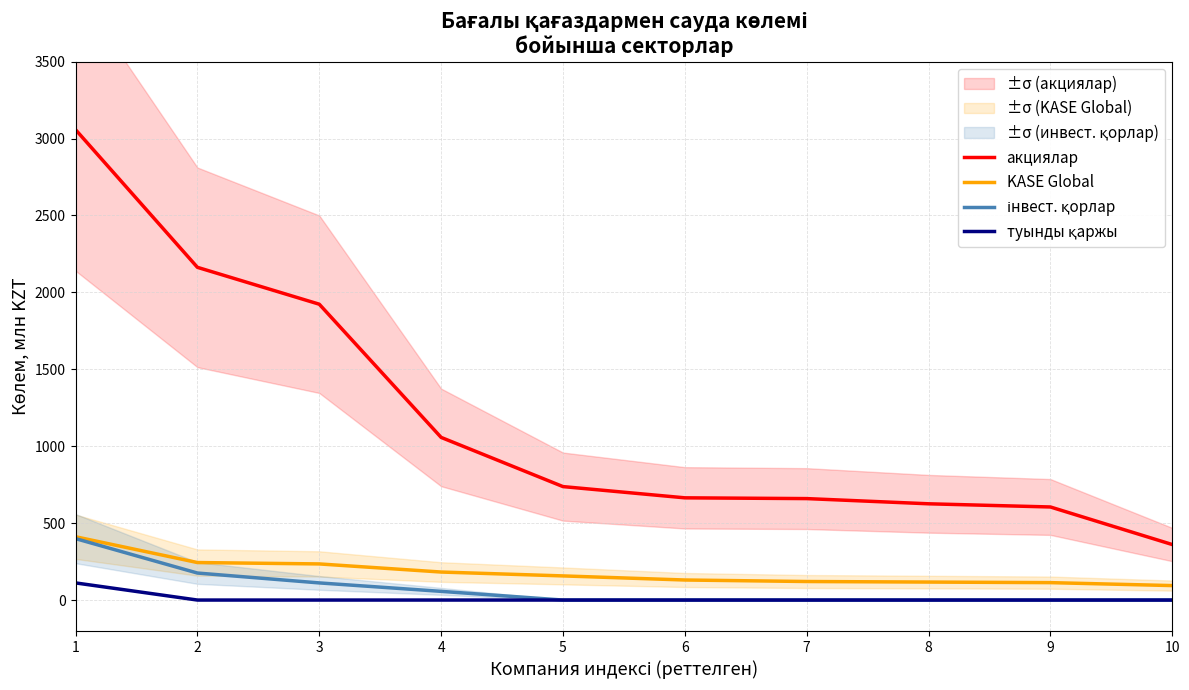

What are all the series names shown in the legend?

акциялар, KASE Global, інвест. қорлар, туынды қаржы